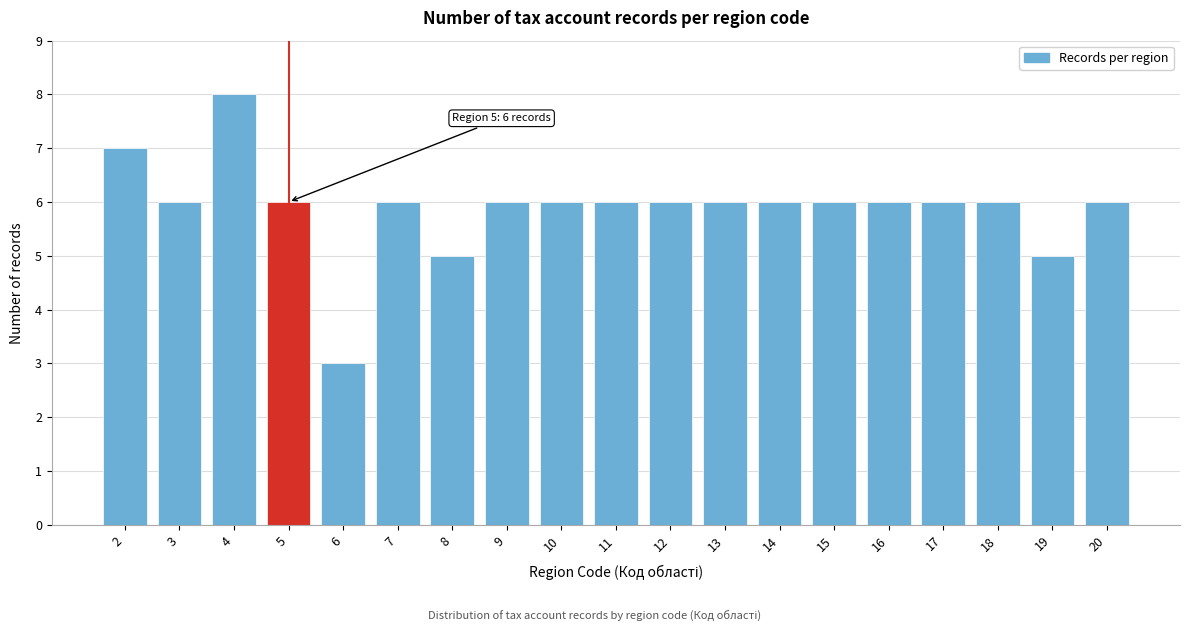

Reading left to right, list all the values displayed in this chart.

2=7	3=6	4=8	5=6	6=3	7=6	8=5	9=6	10=6	11=6	12=6	13=6	14=6	15=6	16=6	17=6	18=6	19=5	20=6